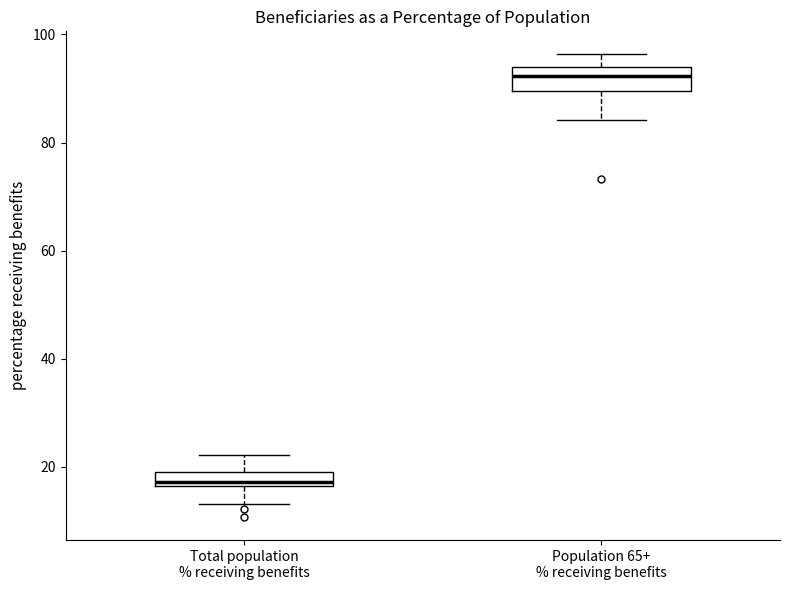

Which box has the lowest median line?

Total population % receiving benefits